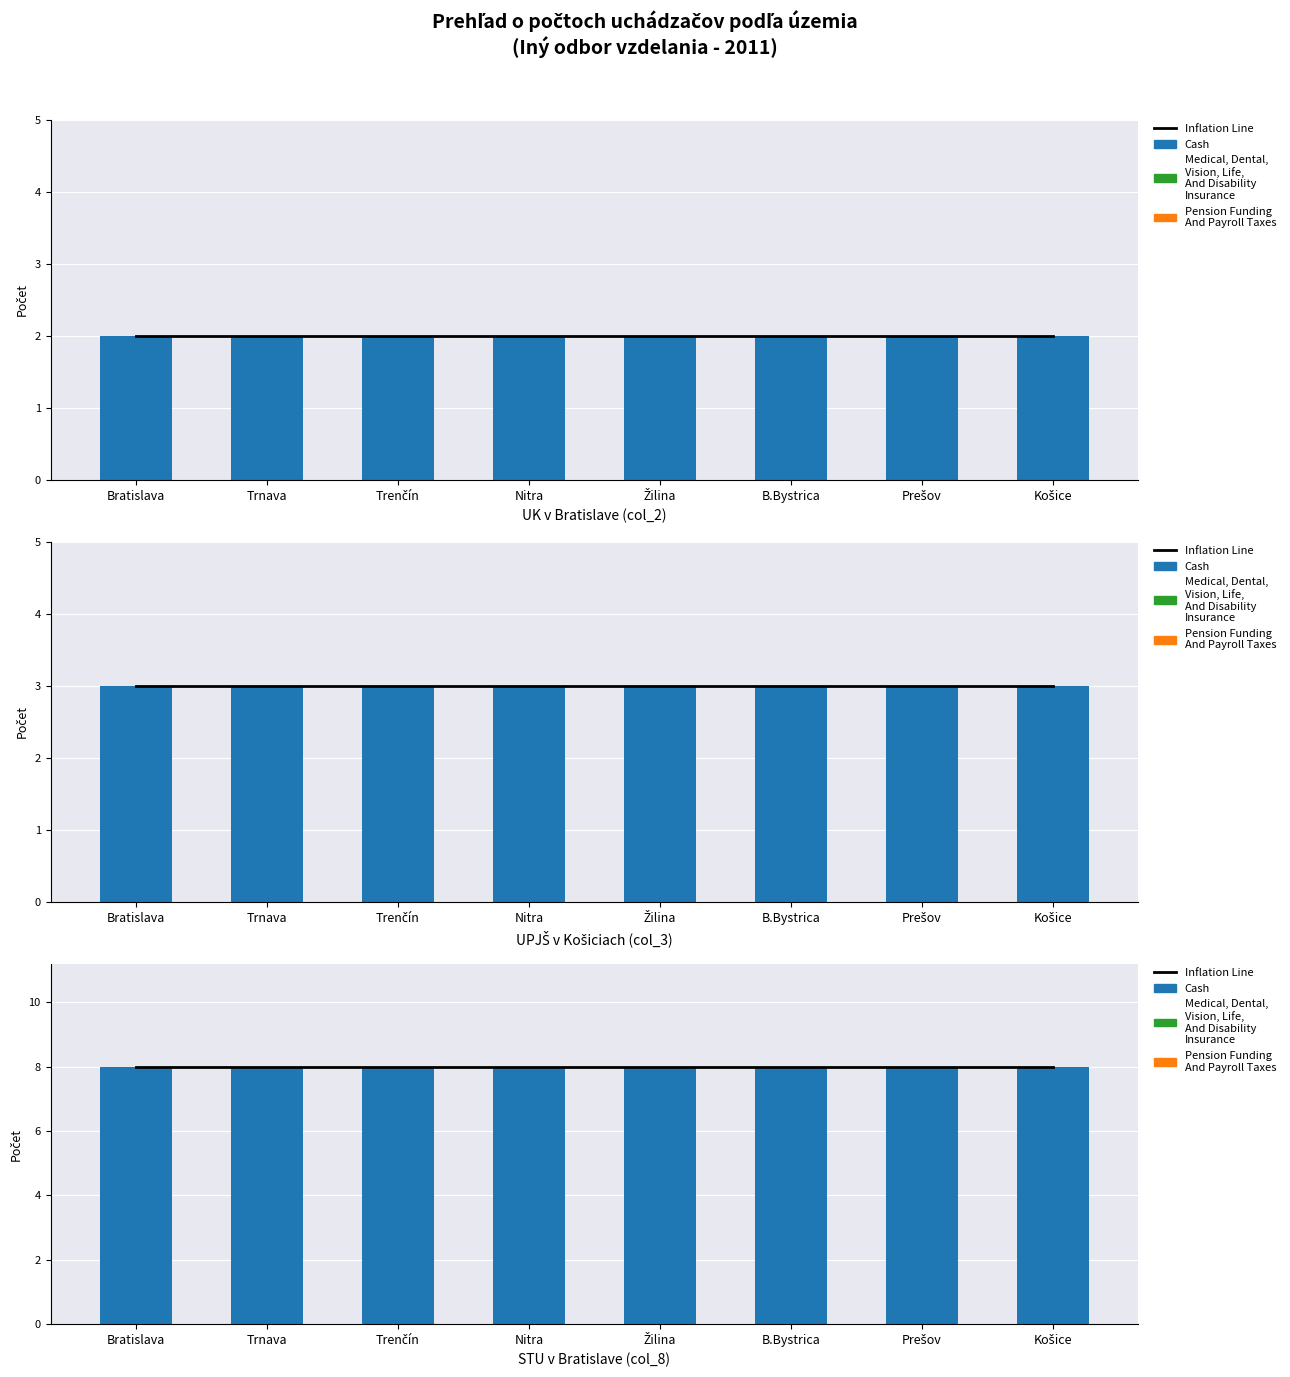

At which category does the chart reach its peak across all series?

Bratislava